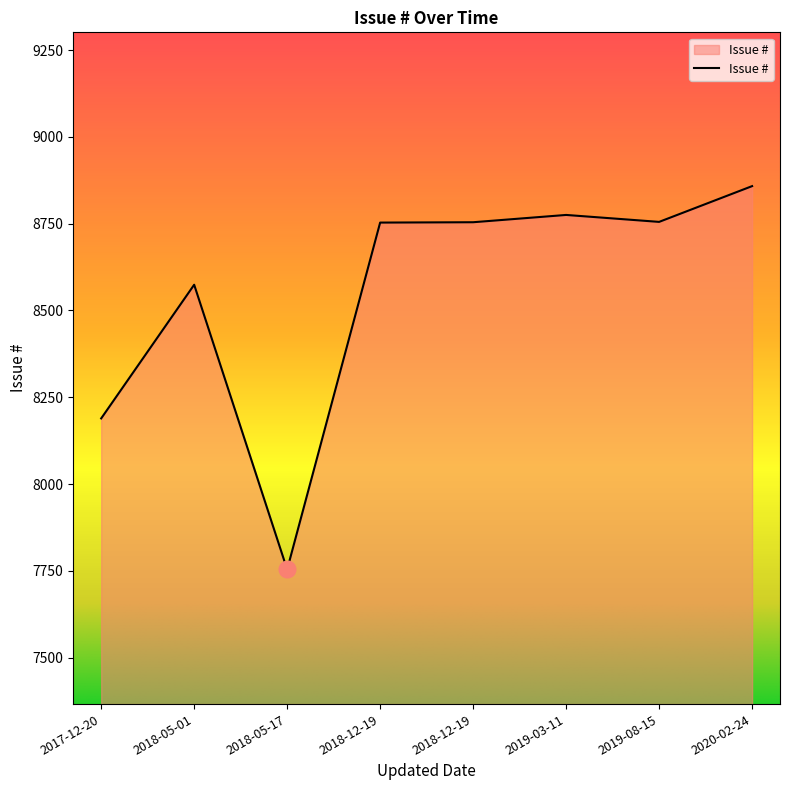

Between 2018-12-19 and 2020-02-24, which is larger?

2020-02-24